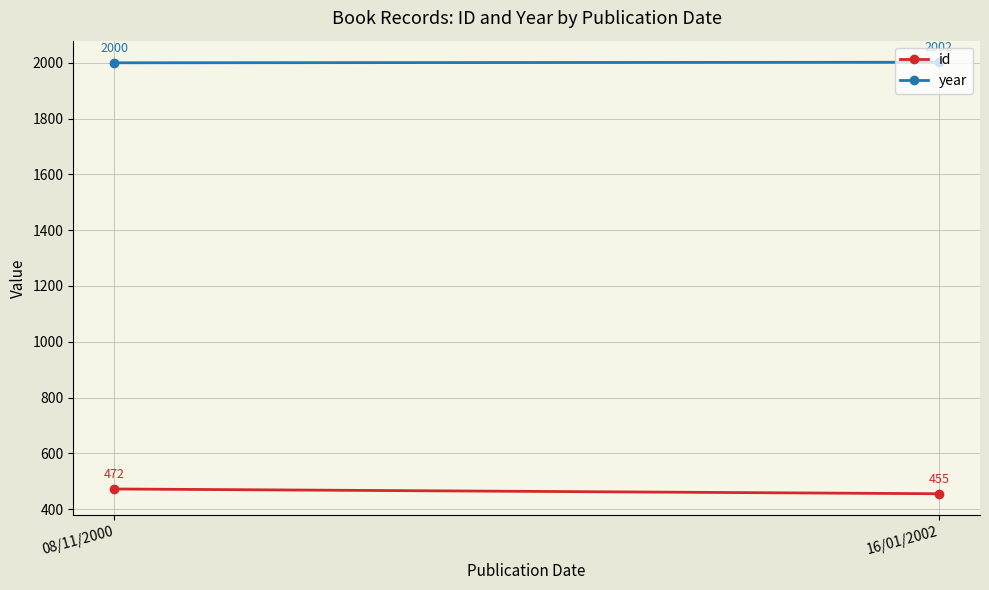

Which series has the largest total across all categories?

year